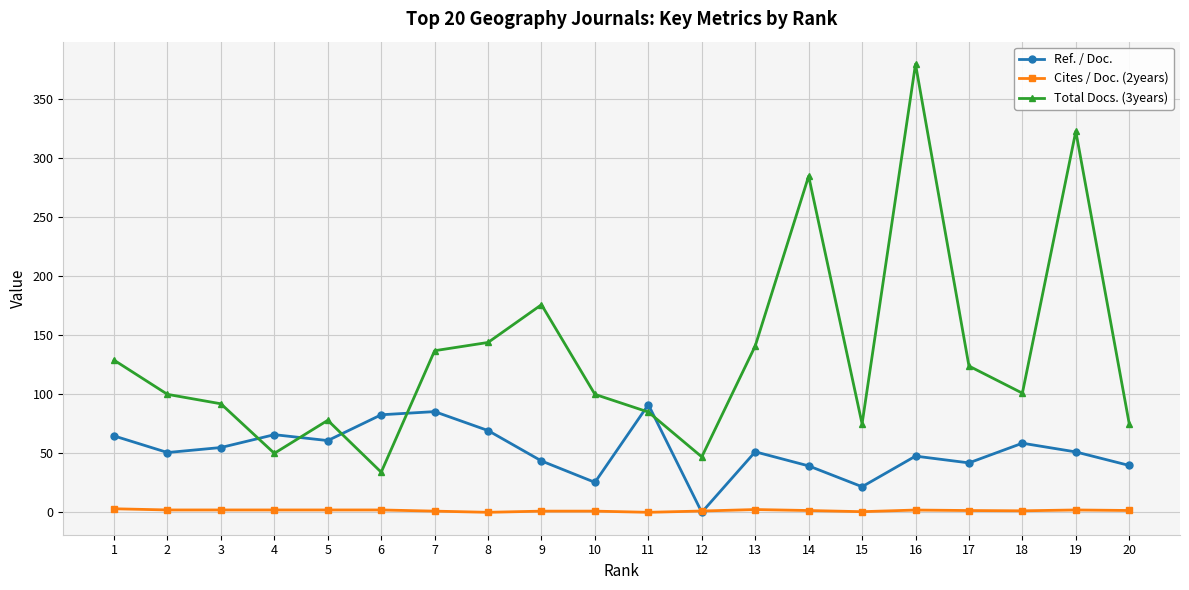

What are all the series names shown in the legend?

Ref. / Doc., Cites / Doc. (2years), Total Docs. (3years)